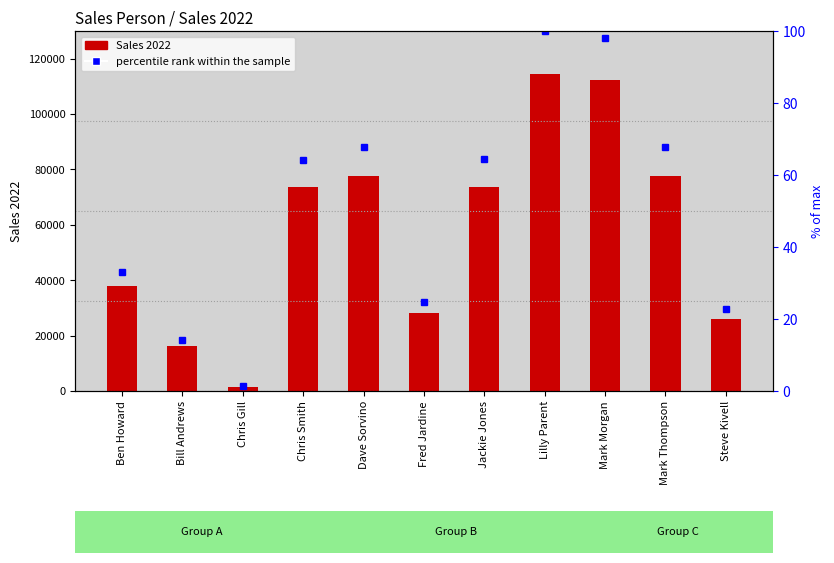

Count the number of data series in this chart.

2